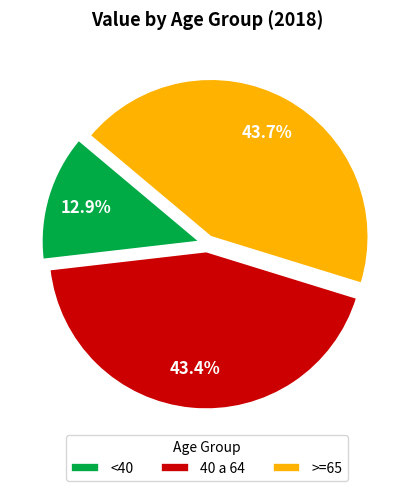

How much of the chart is everything except 40 a 64?

56.6%